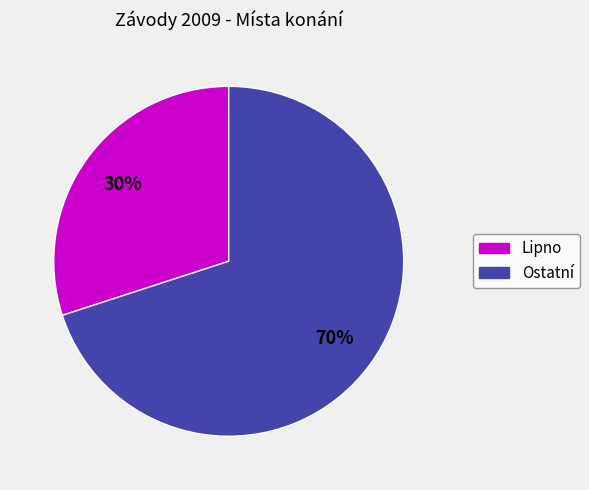

To the nearest percent, what is the difference between the largest and smallest slice percentages?

40%